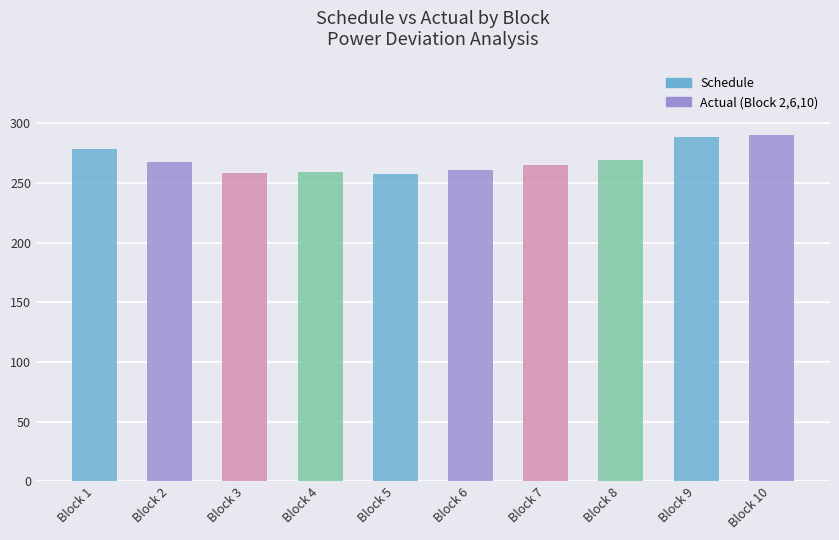

What is the value of the 8th bar from the left?

269.4